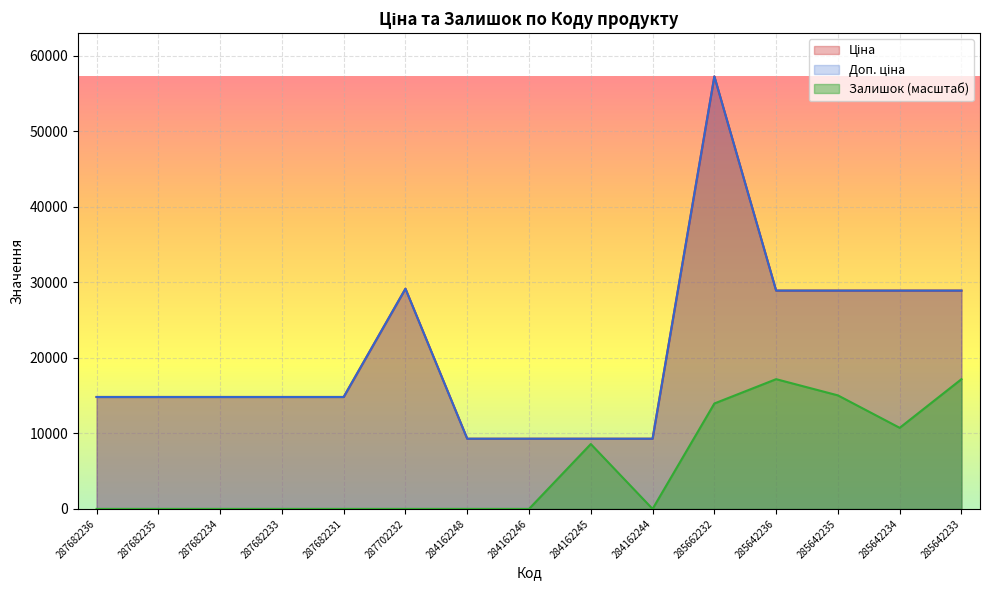

How many lines are shown in the chart?

3